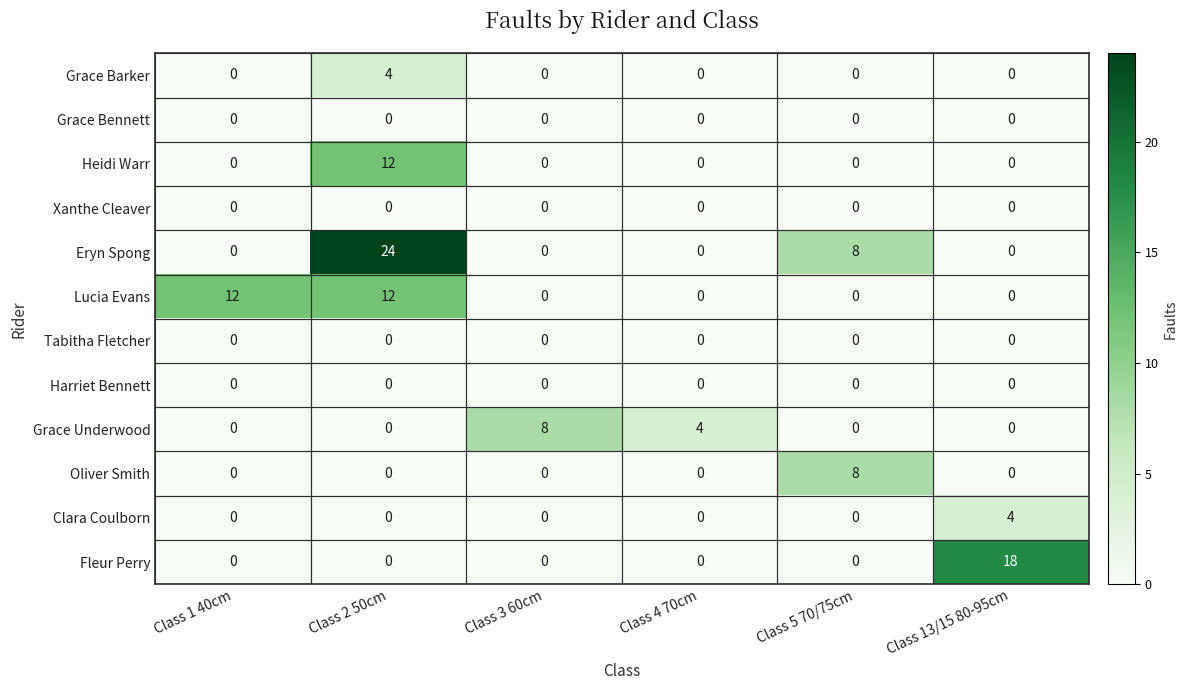

True or false: Fleur Perry has a value of 0 at Class 5 70/75cm.

True